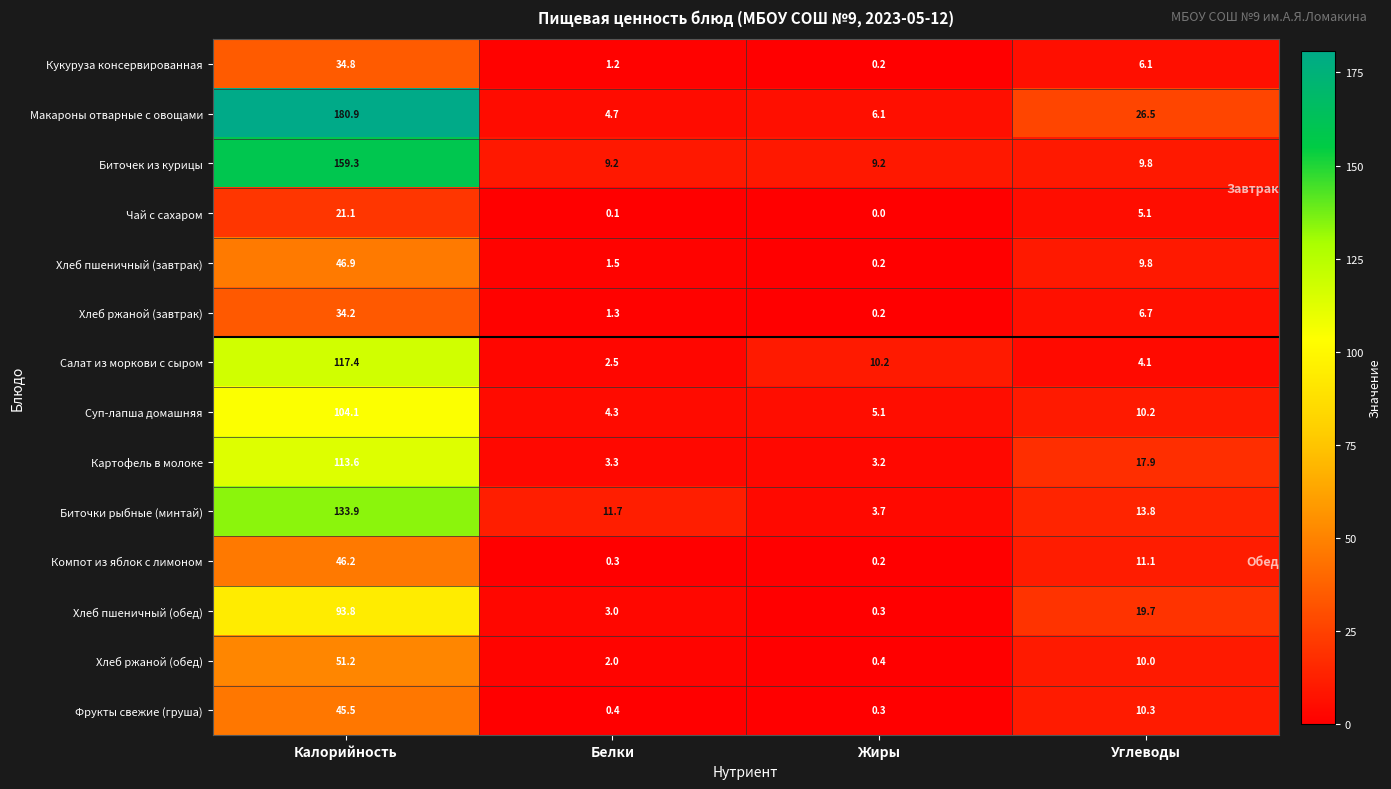

Count the number of categories in the chart.

4